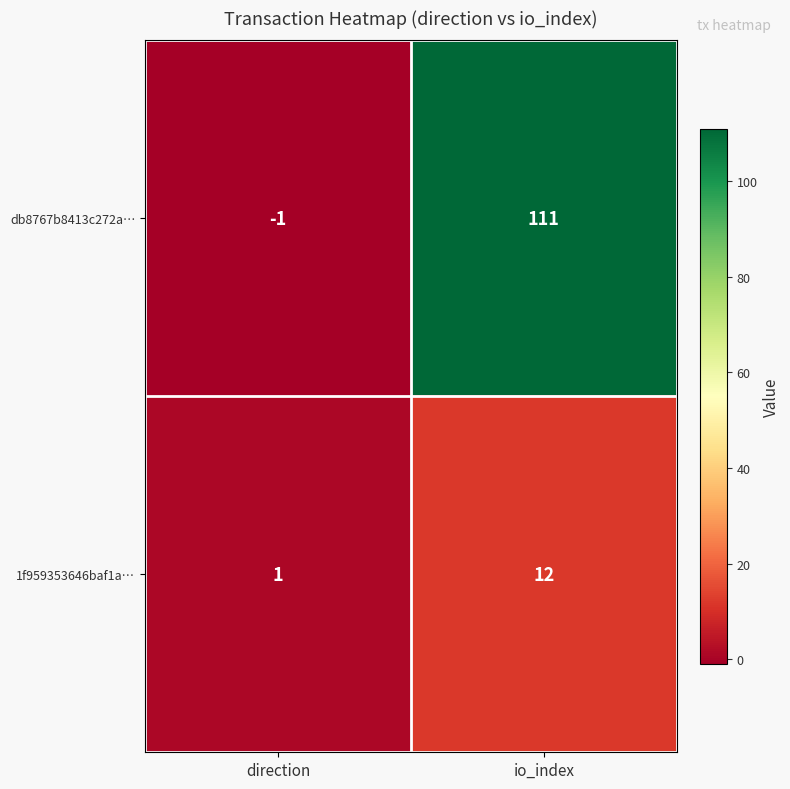

Which category has the highest value in the 1f959353646baf1a… series?

io_index